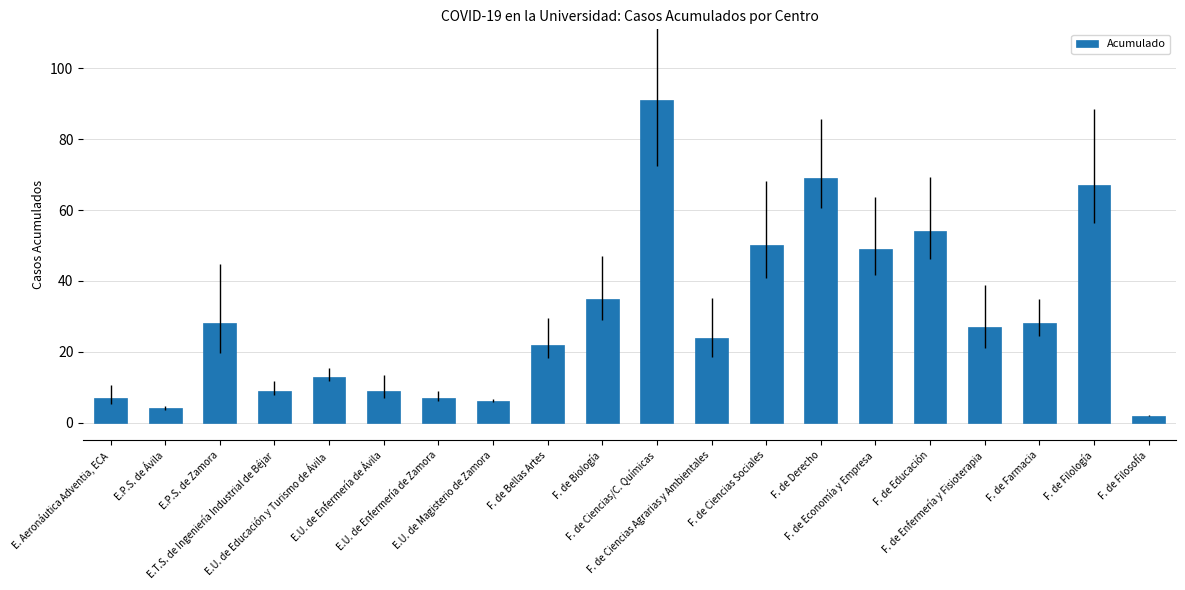

Where is the data nearest to the value 46?

F. de Economía y Empresa